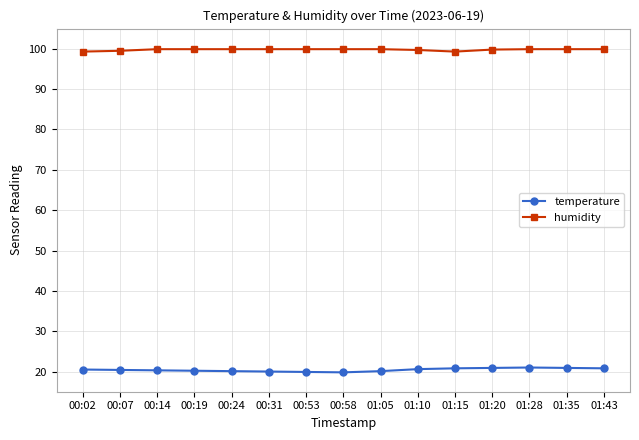

What is the minimum value shown in the chart?

19.8